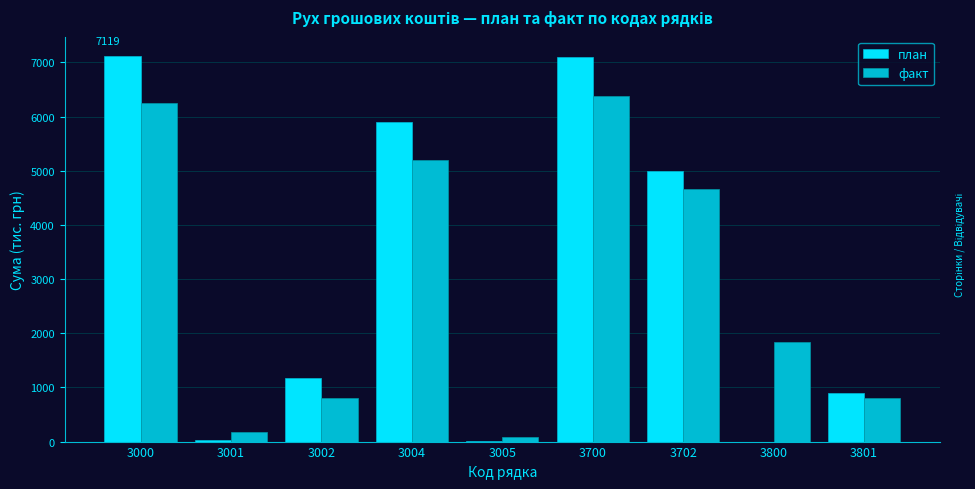

What is the total value across all series at 3702?

9663.2